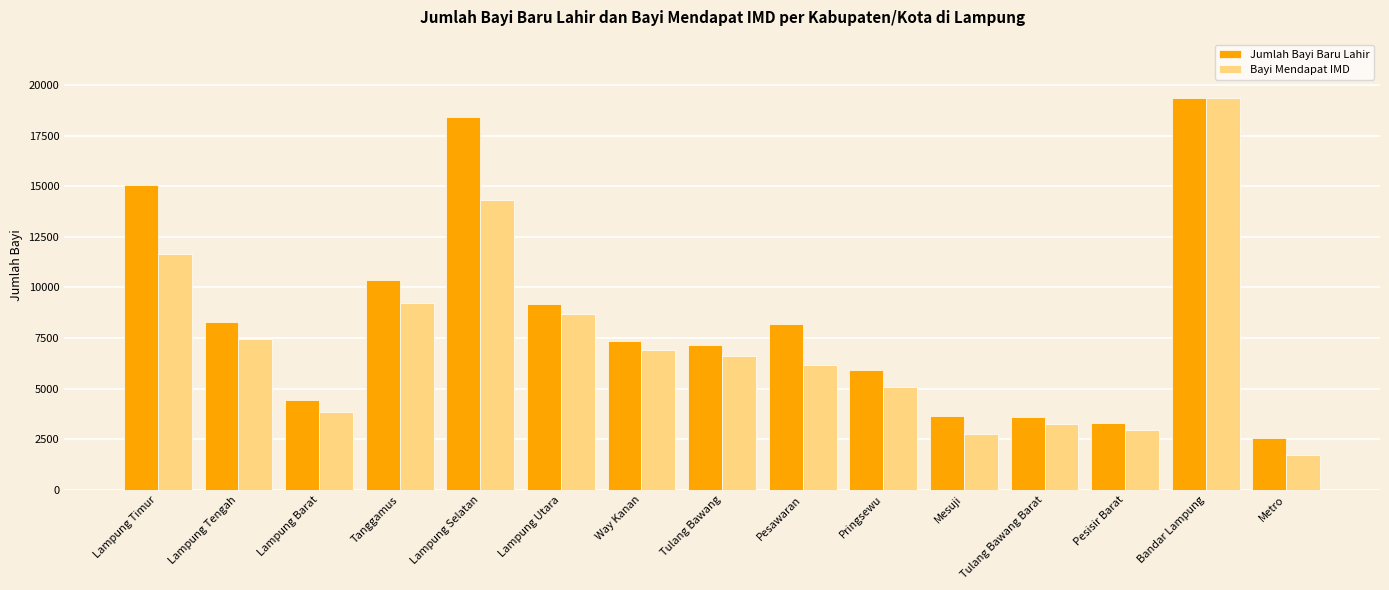

Rank the series by their average value, from highest to lowest.

Jumlah Bayi Baru Lahir, Bayi Mendapat IMD